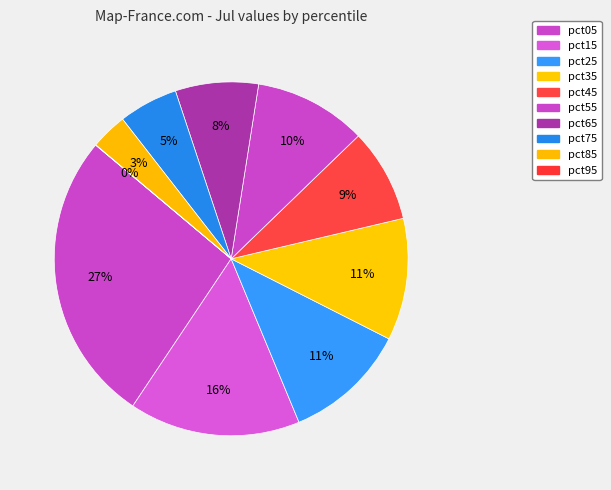

Rank the categories by value from highest to lowest.

pct05, pct15, pct25, pct35, pct55, pct45, pct65, pct75, pct85, pct95